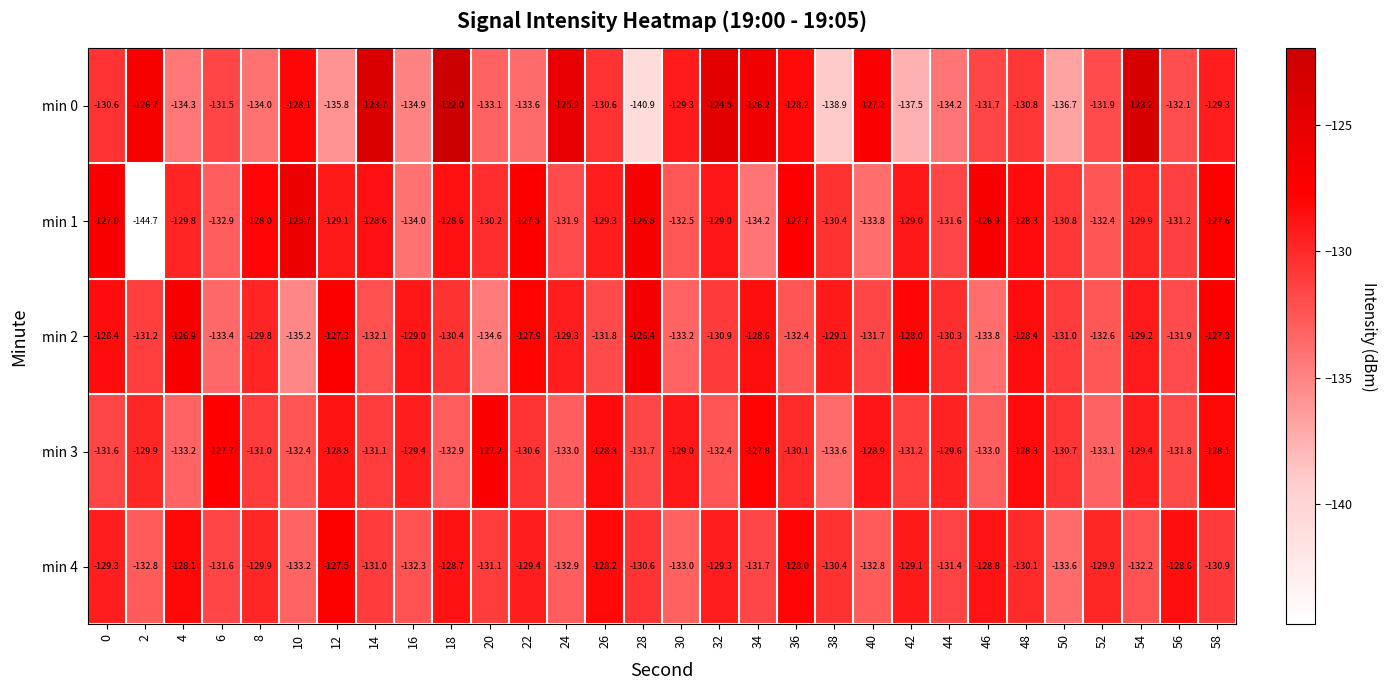

Rank the series at 52 from highest to lowest value.

min 4, min 0, min 1, min 2, min 3